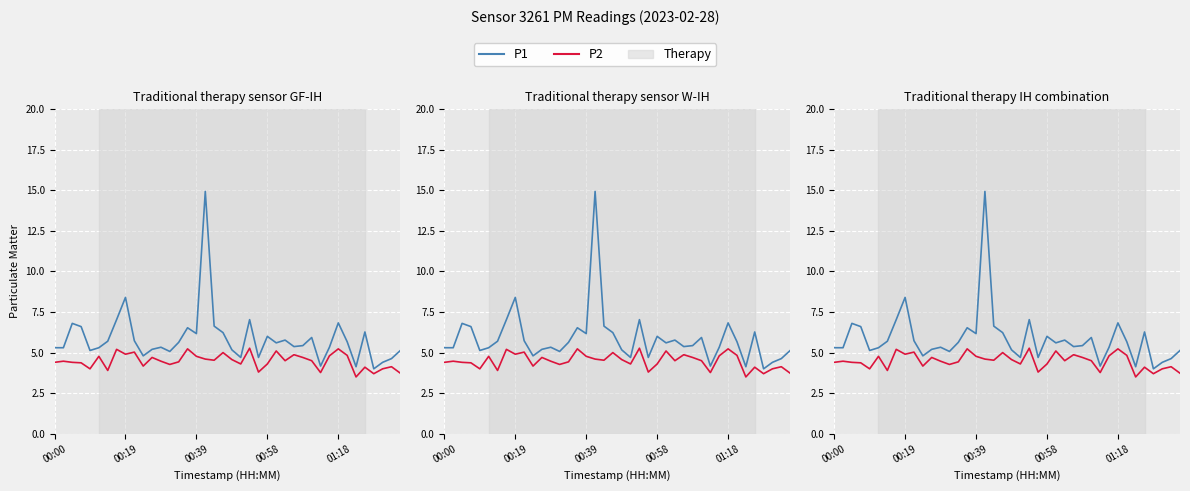

In P1, how many points are lower than both neighbors (excluding endpoints)?

11